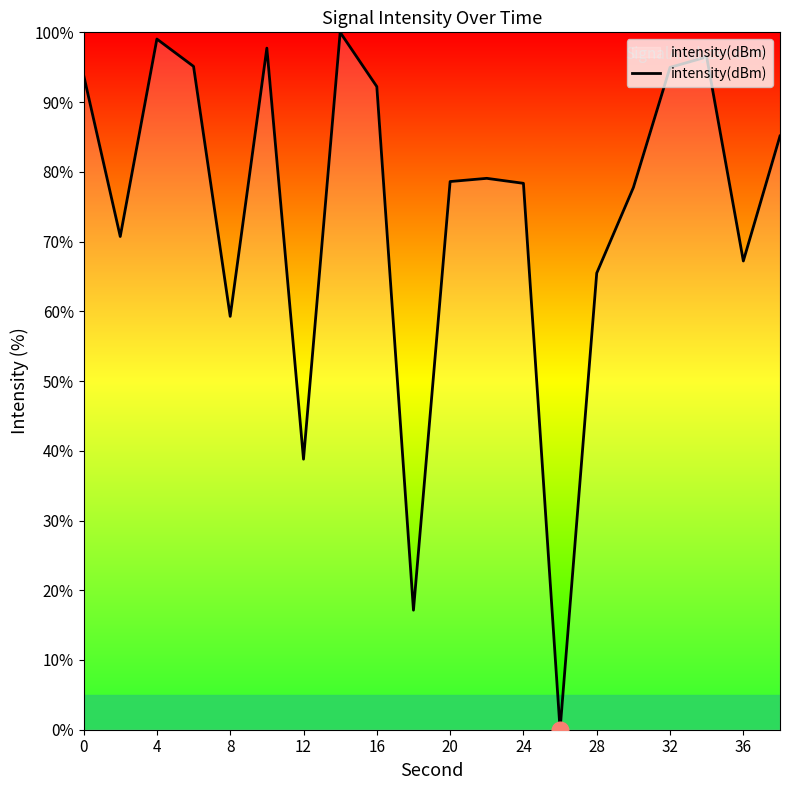

What is the difference between the maximum and minimum values?

100.0